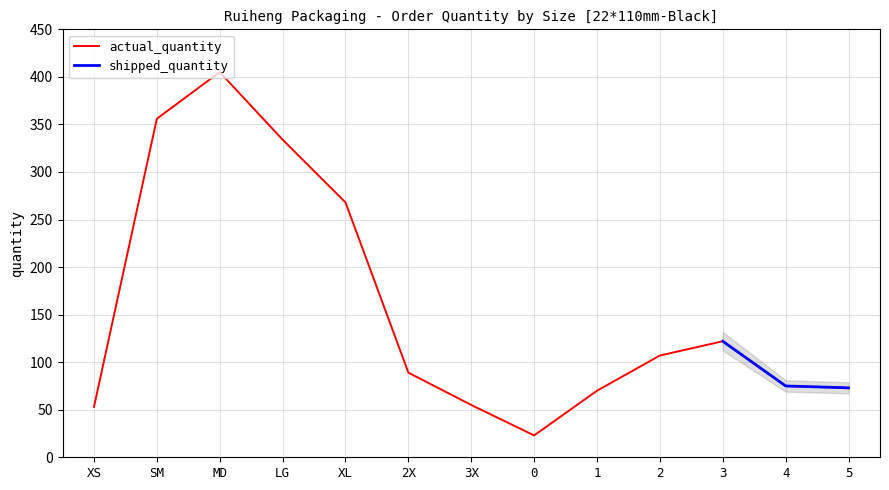

True or false: there are more than 0 points higher than both neighbors.

True